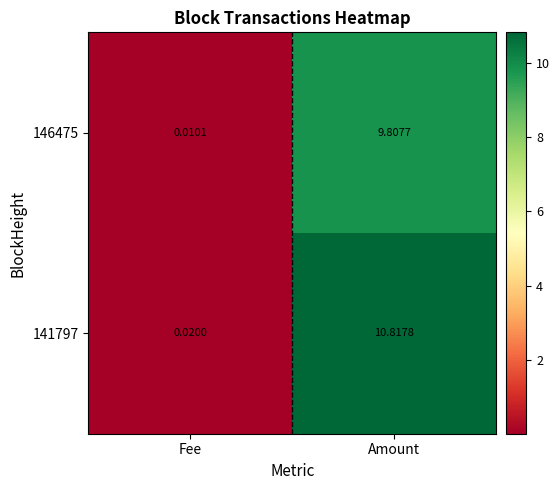

At which label does 141797 reach its peak?

Amount